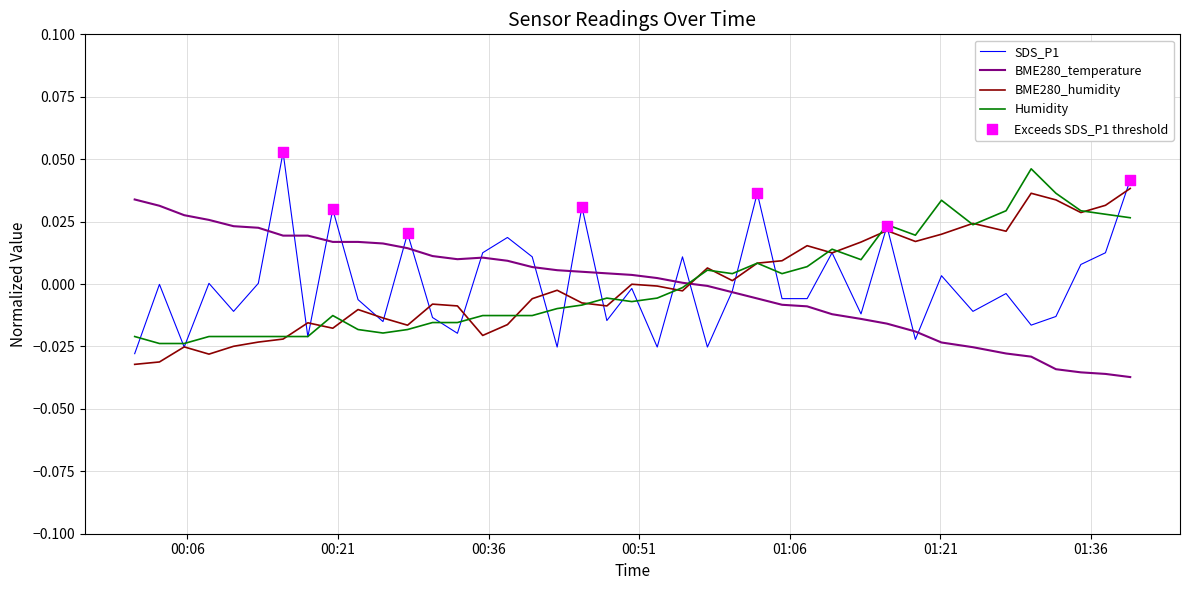

Which series ends up on top after the final intersection of BME280_temperature and BME280_humidity?

BME280_humidity